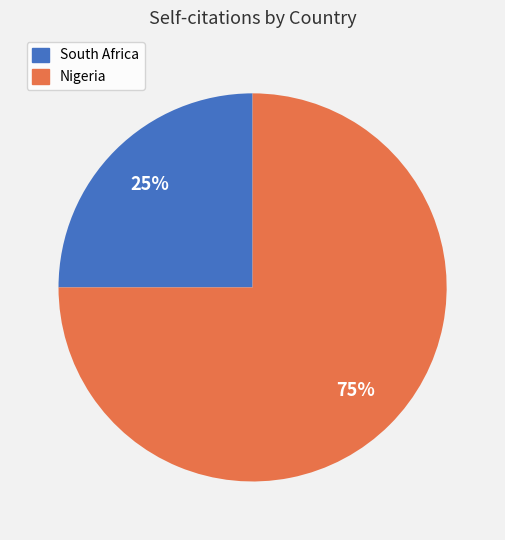

Rank the categories by value from lowest to highest.

South Africa, Nigeria